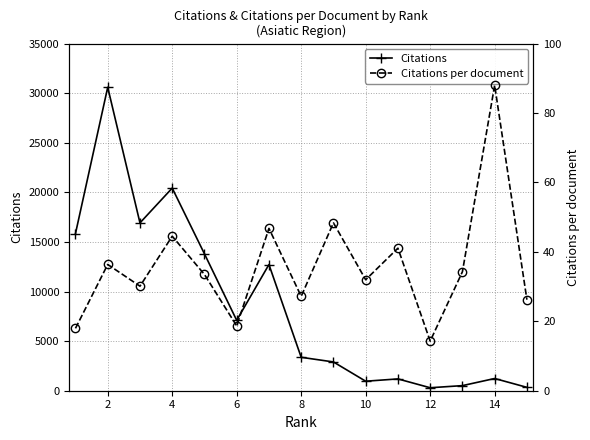

Reading left to right, list all the values displayed in this chart.

Citations: 15848.0	30599.0	16926.0	20433.0	13803.0	7098.0	12722.0	3371.0	2902.0	959.0	1191.0	300.0	514.0	1232.0	341.0
Citations per document: 18.0	36.4	30.1	44.5	33.5	18.7	46.8	27.2	48.4	32.0	41.1	14.3	34.3	88.0	26.2